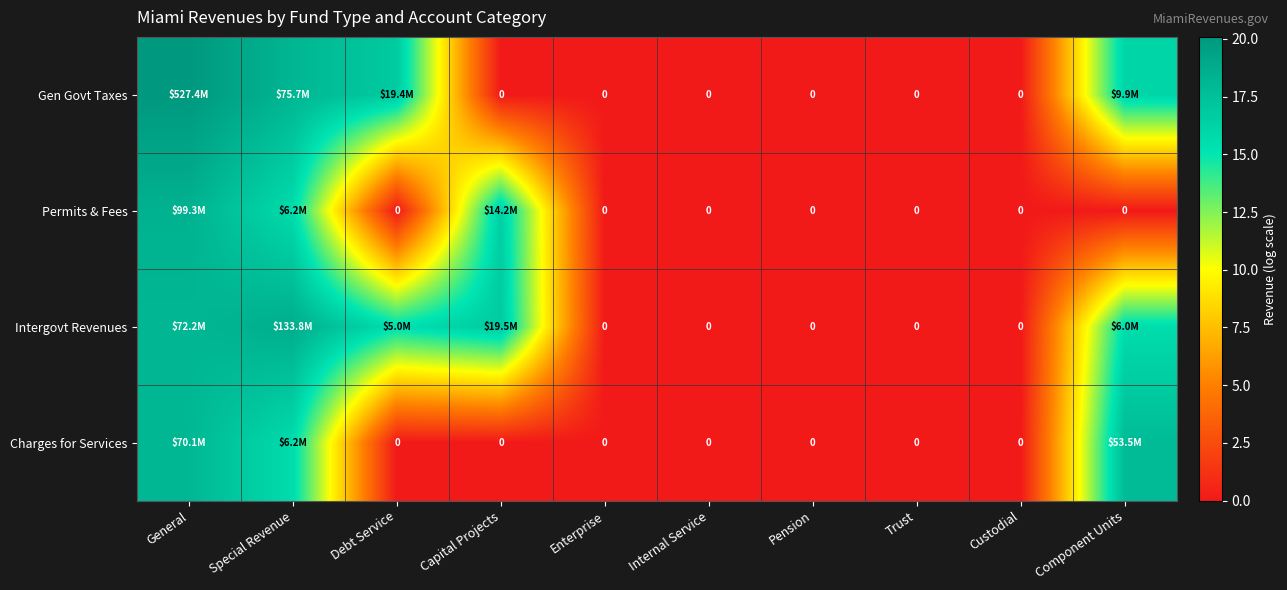

Which category has the highest value across all series?

General